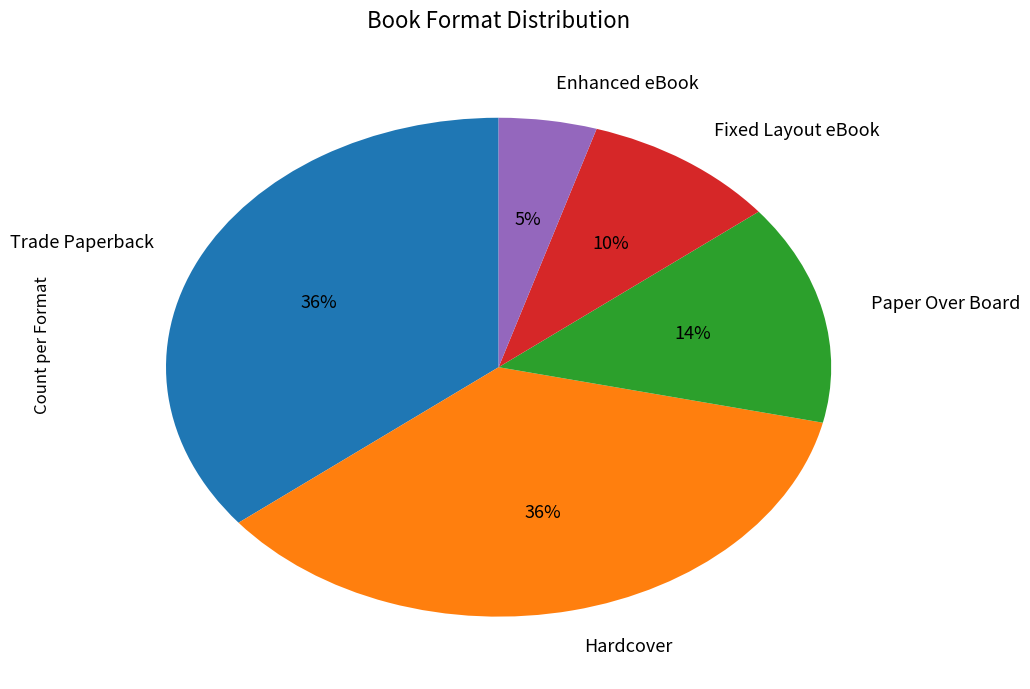

To the nearest percent, what is the difference between the largest and smallest slice percentages?

31%